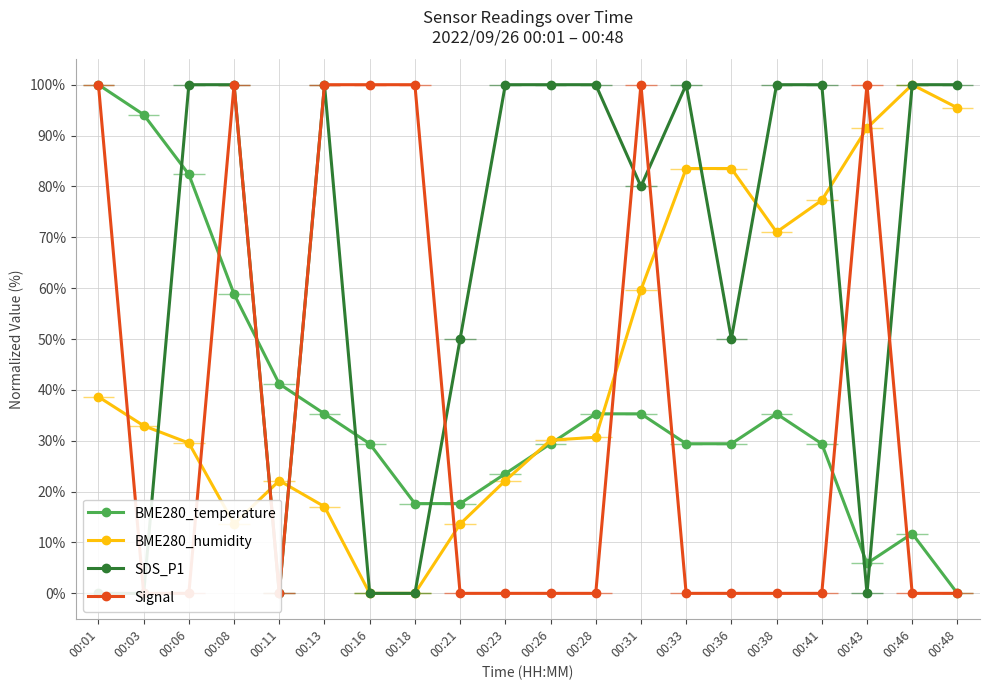

In BME280_temperature, how many points are higher than both neighbors (excluding endpoints)?

2